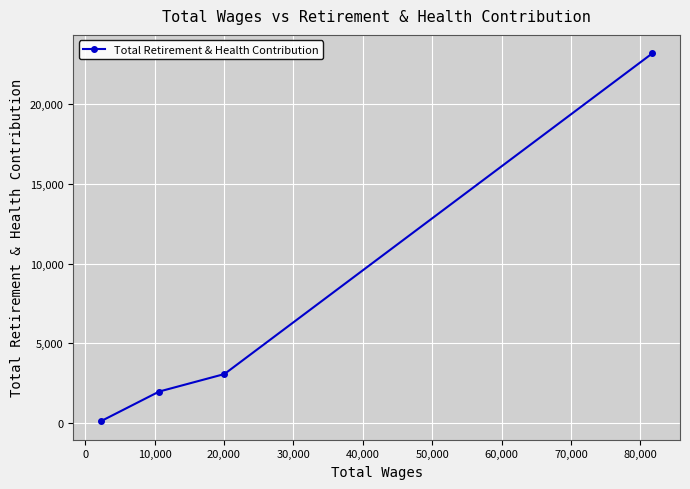

What is the maximum value shown in the chart?

23204